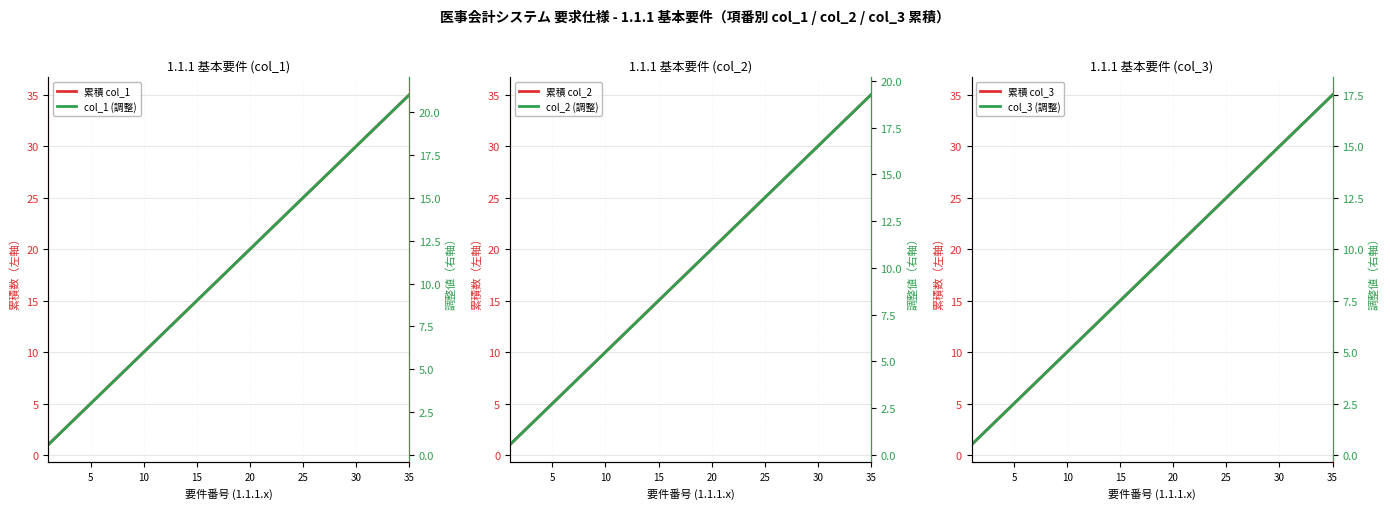

What is the value of the col_3 (調整) point at the 9th from the left?

4.5